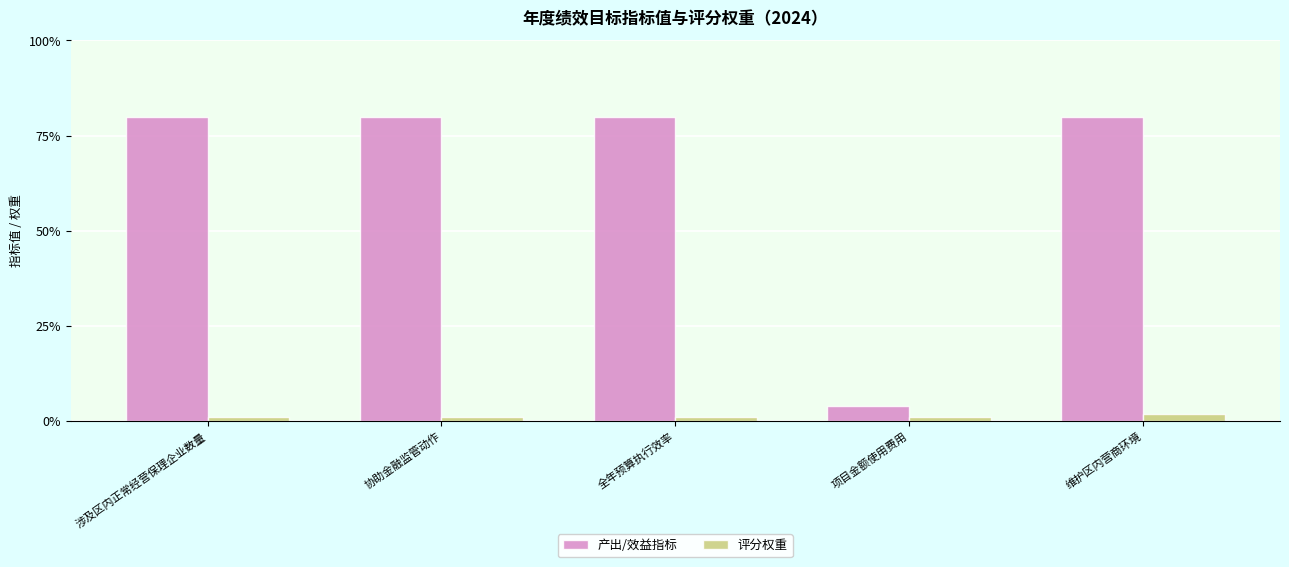

Are the bars horizontal?

No